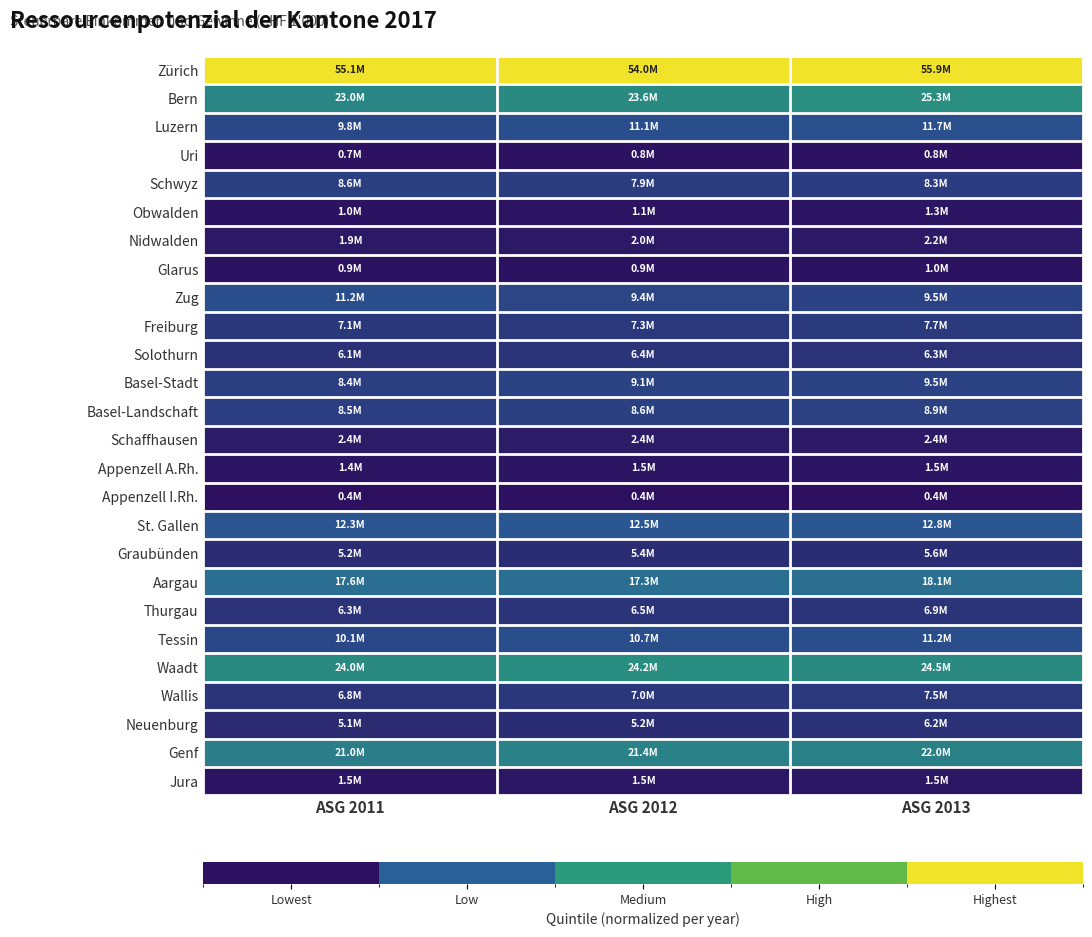

Which series has the largest total across all categories?

Zürich